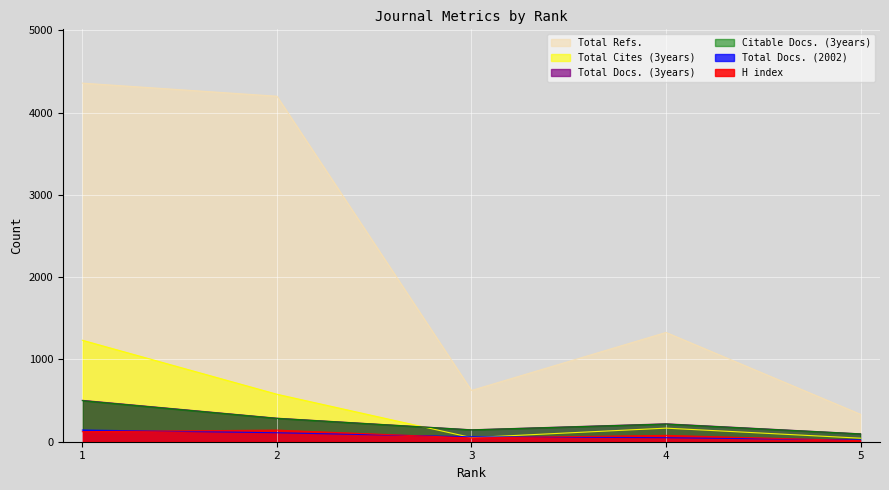

Reading left to right, what are all the values shown in this chart?

H index: 122	141	46	77	13
Total Docs. (2002): 142	109	60	49	21
Total Docs. (3years): 503	286	145	218	96
Total Refs.: 4357	4198	623	1328	333
Total Cites (3years): 1233	577	50	165	43
Citable Docs. (3years): 499	284	144	215	95